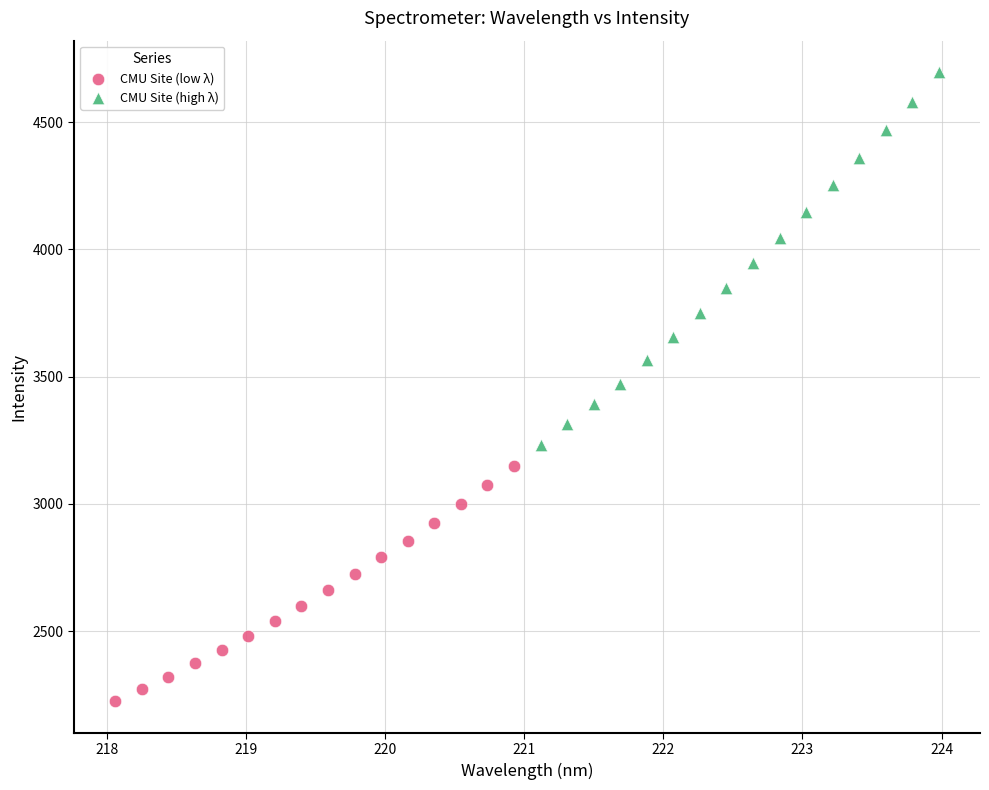

Which series has the widest spread of Y values?

CMU Site (high λ)